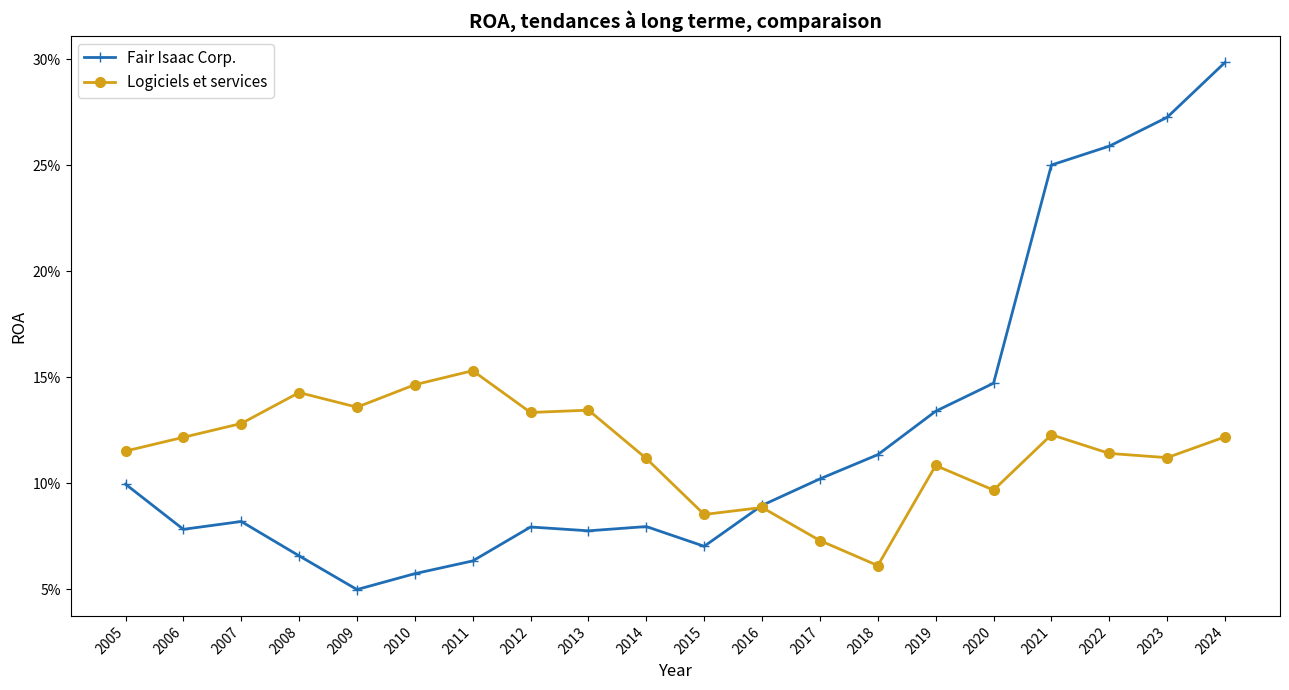

What are all the series names shown in the legend?

Fair Isaac Corp., Logiciels et services